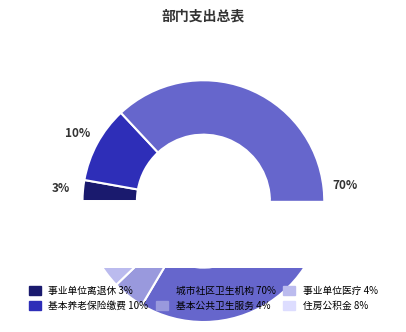

How many segments does this pie chart have?

6